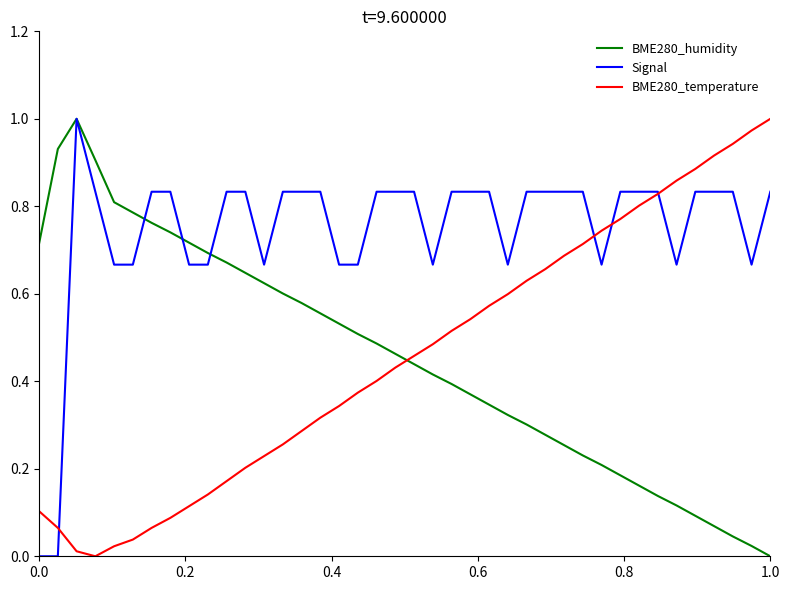

Which series has the largest total across all categories?

Signal